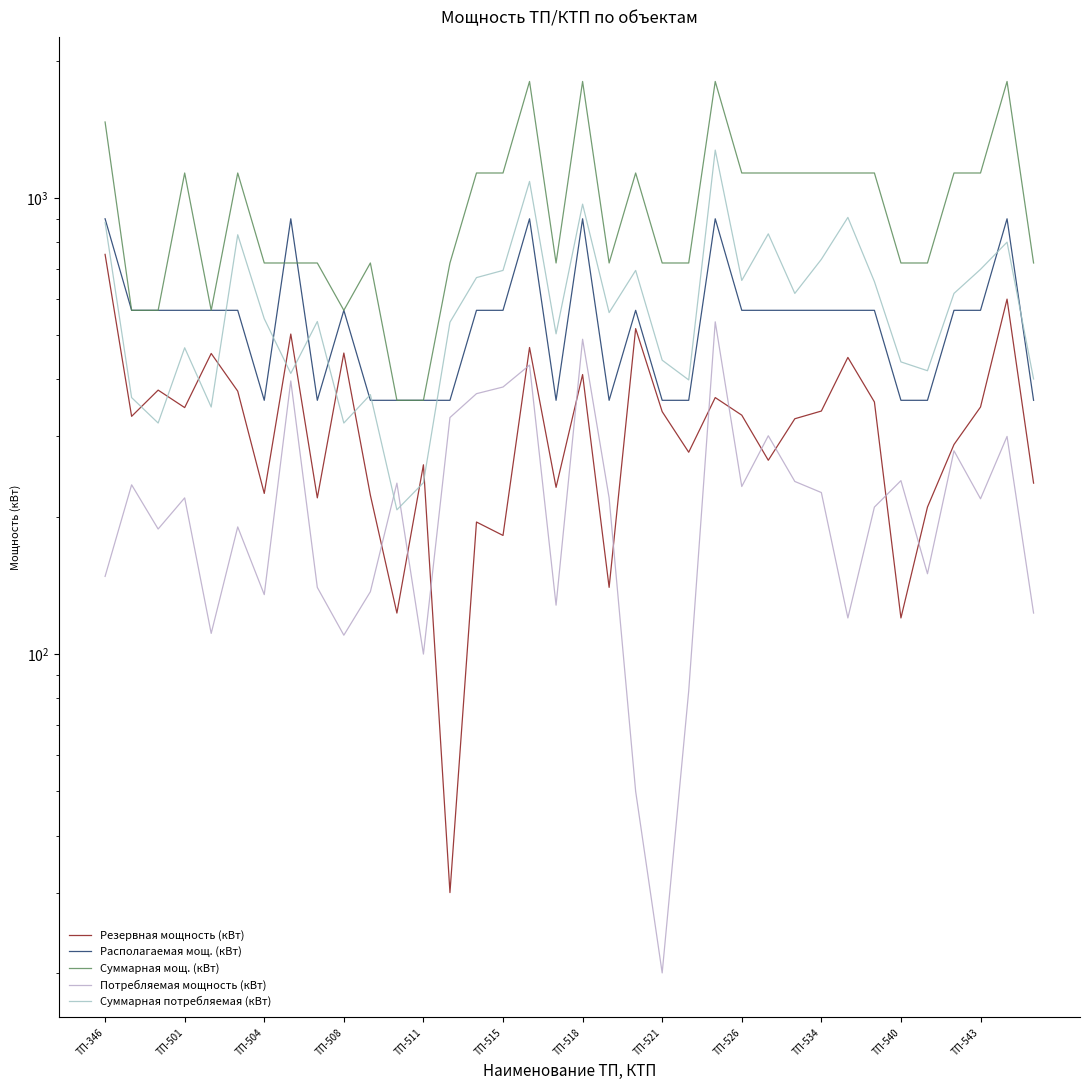

What are all the series names shown in the legend?

Резервная мощность (кВт), Располагаемая мощ. (кВт), Суммарная мощ. (кВт), Потребляемая мощность (кВт), Суммарная потребляемая (кВт)